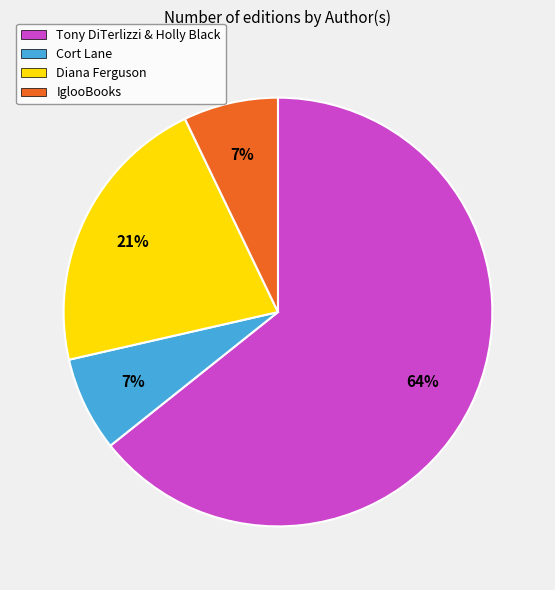

Do Cort Lane and Tony DiTerlizzi & Holly Black together represent more than half of the pie?

Yes